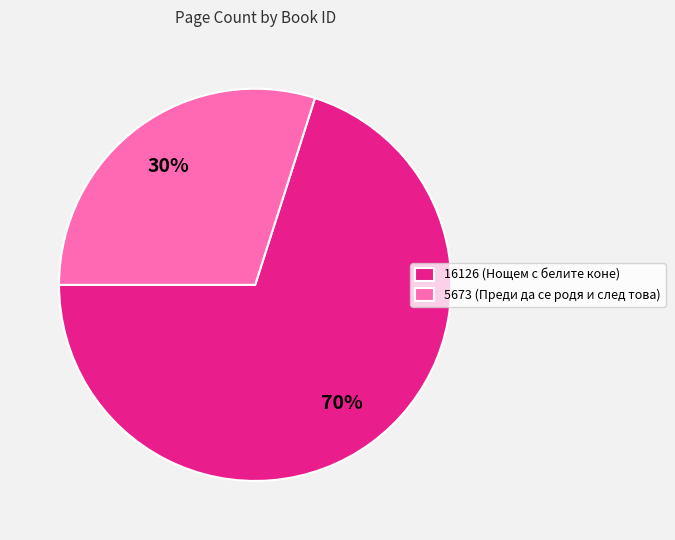

How many slices are in this pie chart?

2